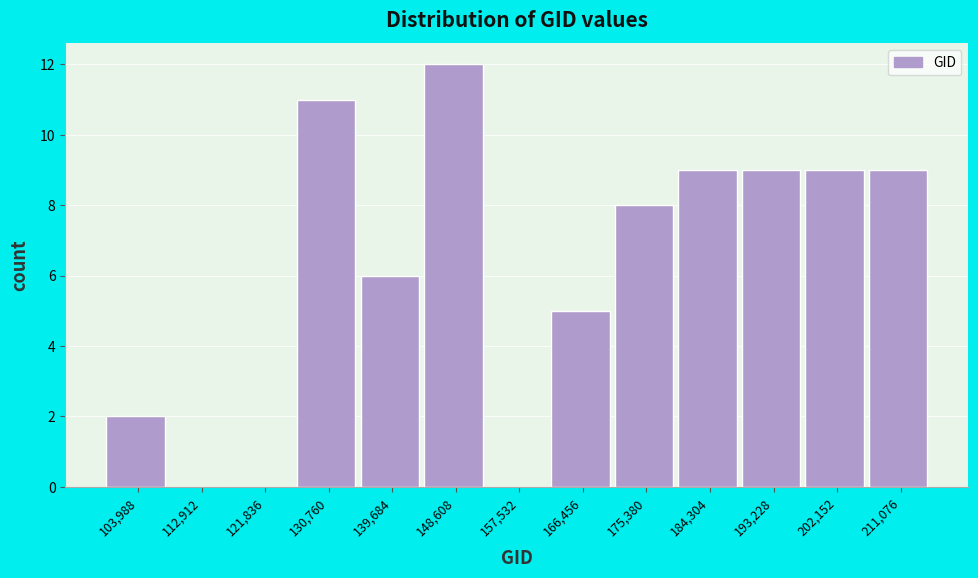

Reading left to right, list all the values displayed in this chart.

103,988=2	112,912=0	121,836=0	130,760=11	139,684=6	148,608=12	157,532=0	166,456=5	175,380=8	184,304=9	193,228=9	202,152=9	211,076=9